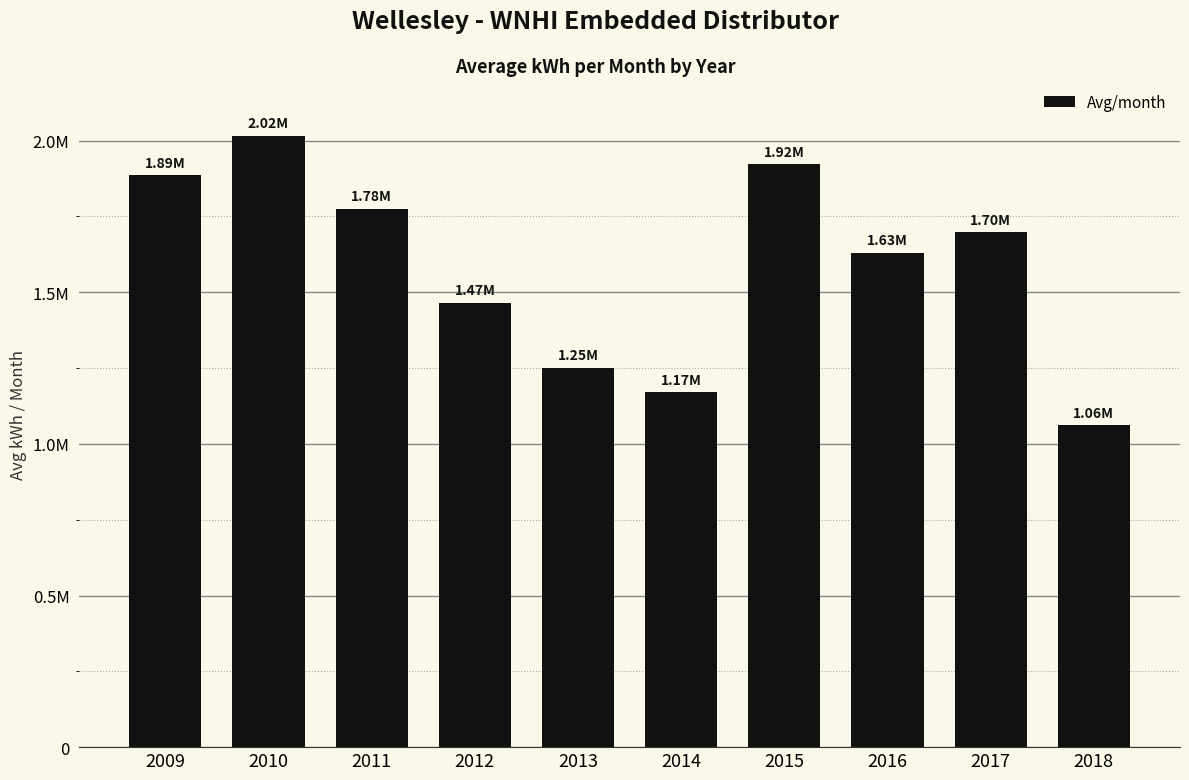

What is the value of the 1st bar from the left?

1885203.5